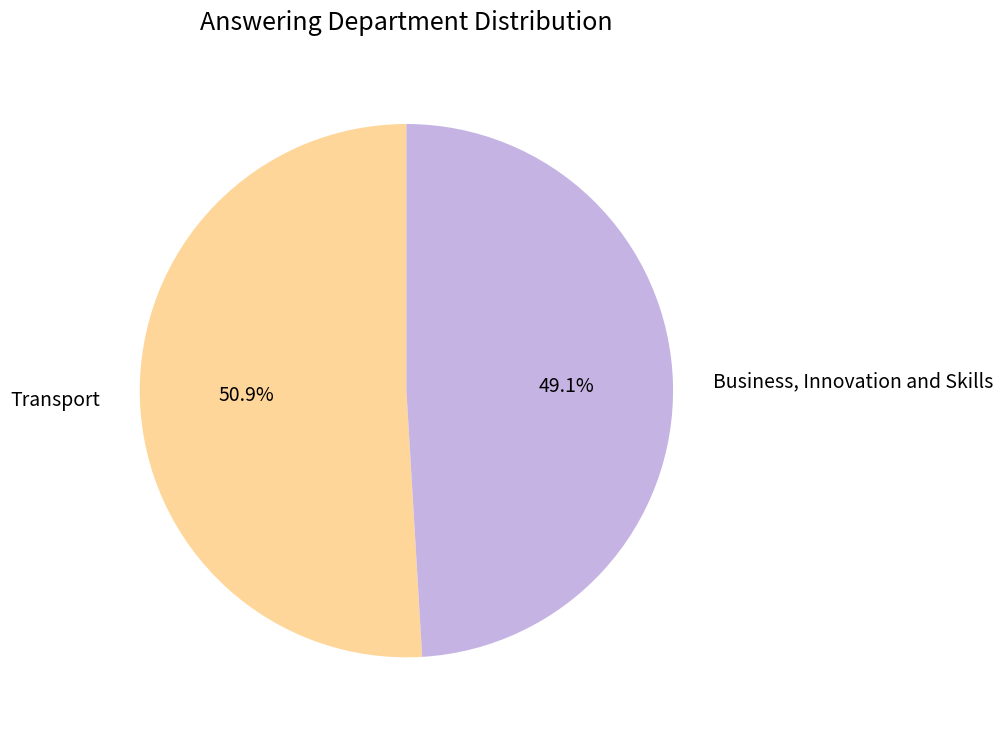

Rank the categories by value from lowest to highest.

Business, Innovation and Skills, Transport